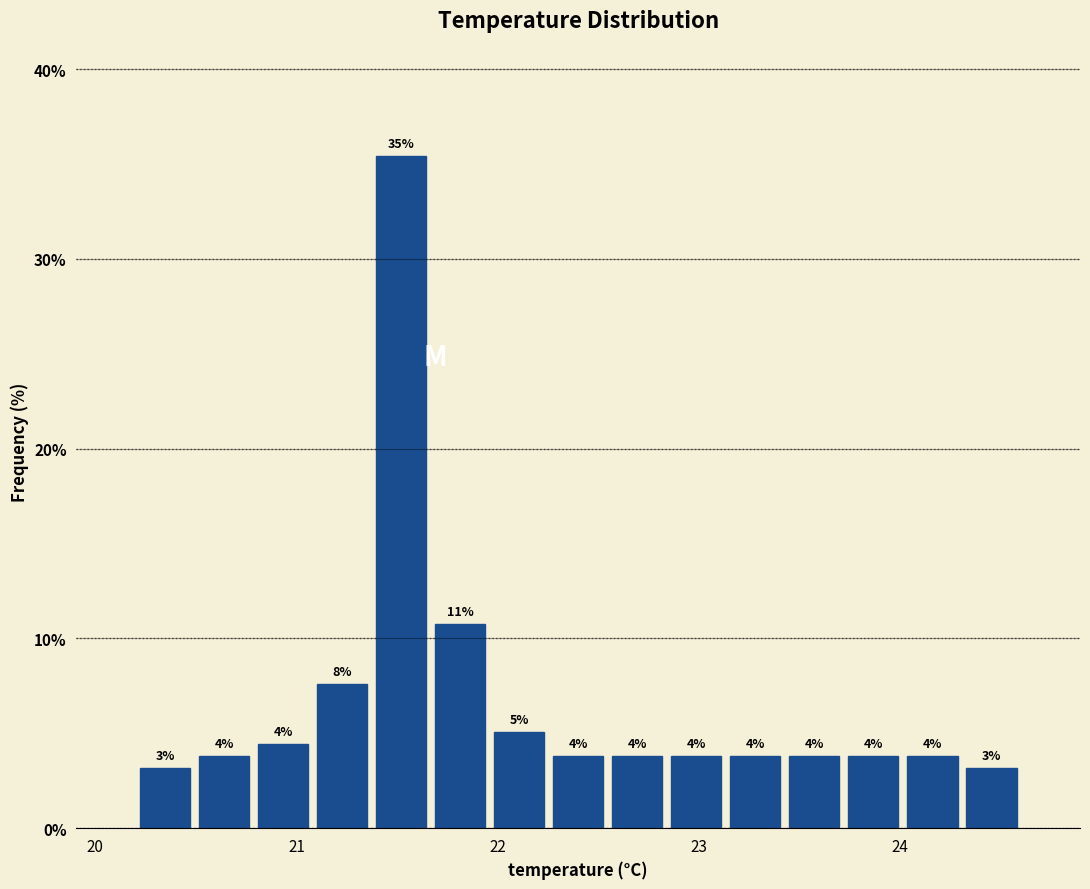

Around what value on the x-axis is the tallest bar? Give the approximate position of its centre, as read against the axis.

21.5